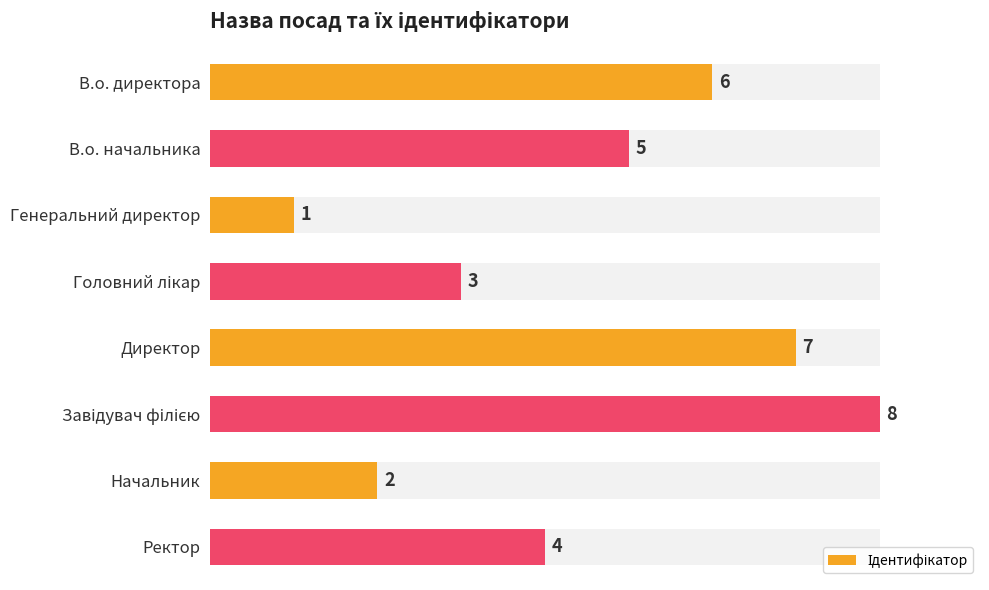

Reading right to left, extract all data points from this chart.

50.0	25.0	100.0	87.5	37.5	12.5	62.5	75.0